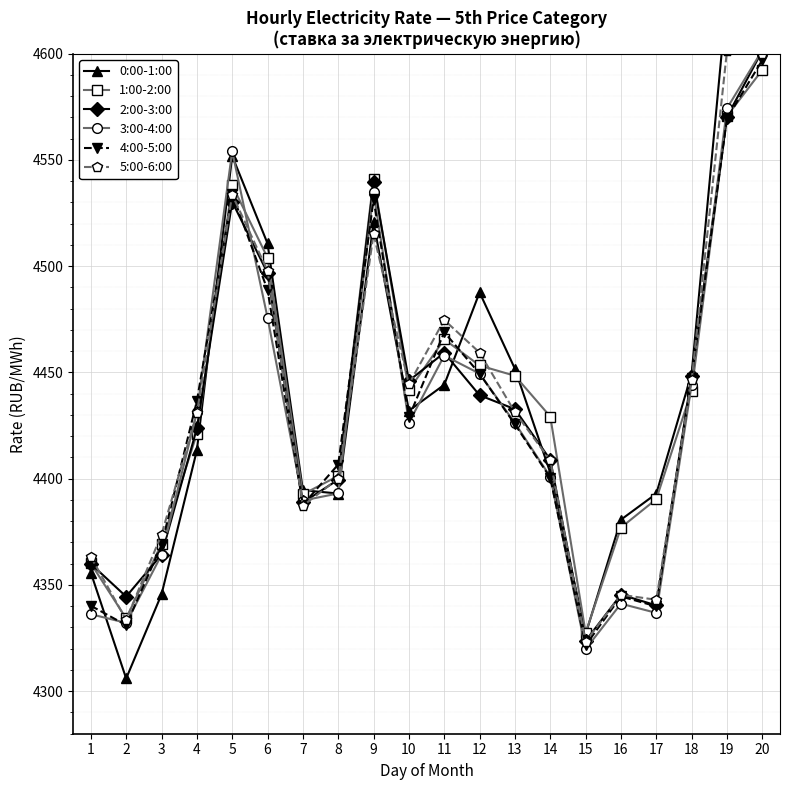

What is the value of the 3:00-4:00 point at the 17th from the left?

4336.9